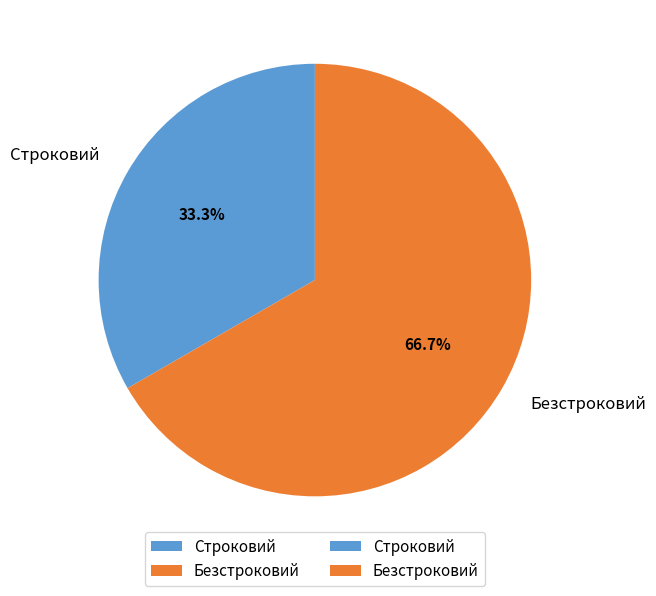

To the nearest percent, what is the difference between the Строковий and Безстроковий slice percentages?

33%